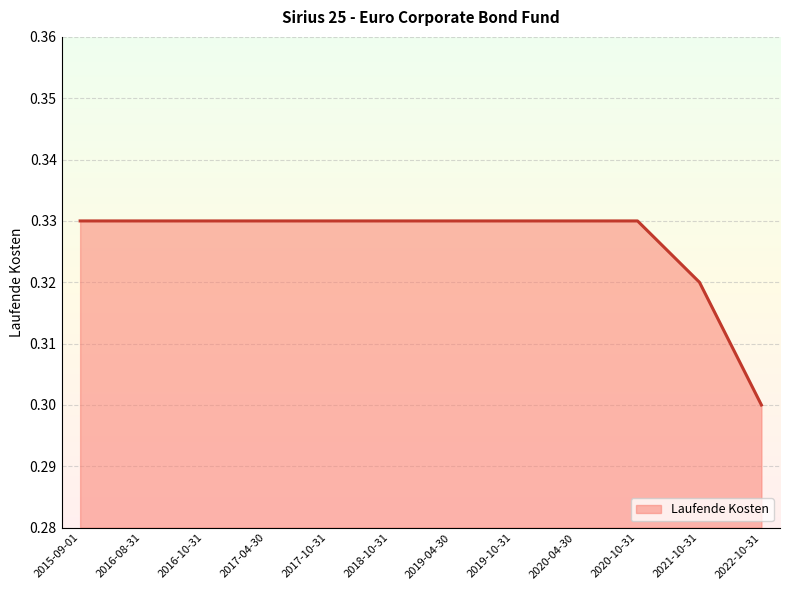

What is the sum of all values?

3.9